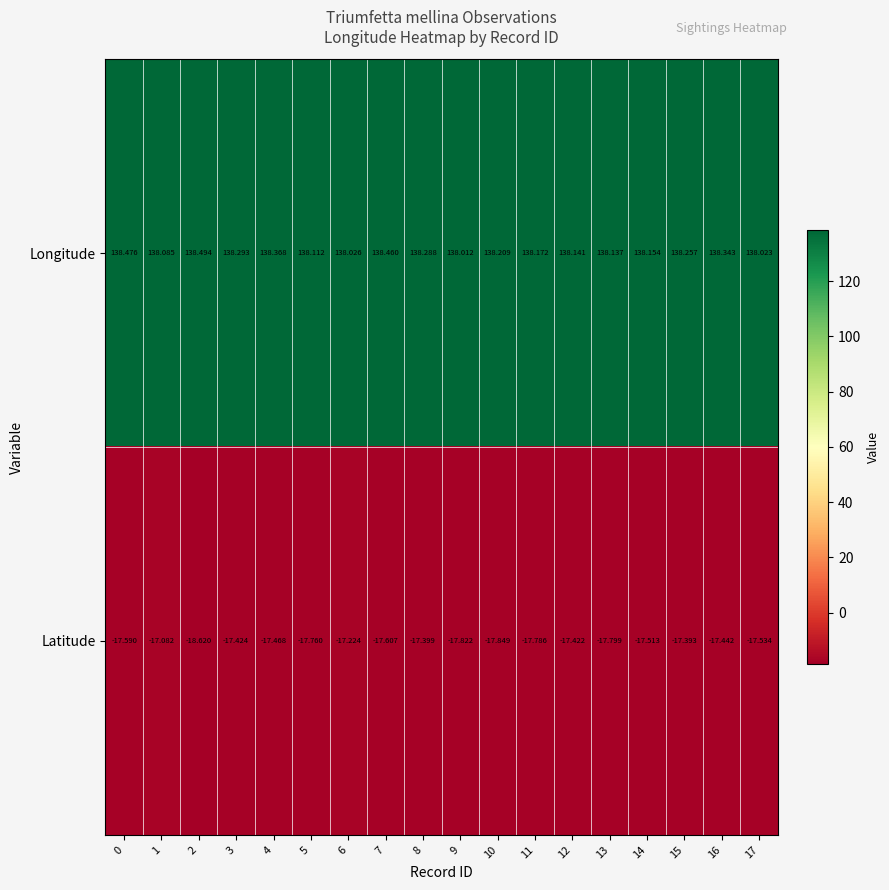

Is the value of Longitude at 3 greater than the value of Latitude at 0?

Yes